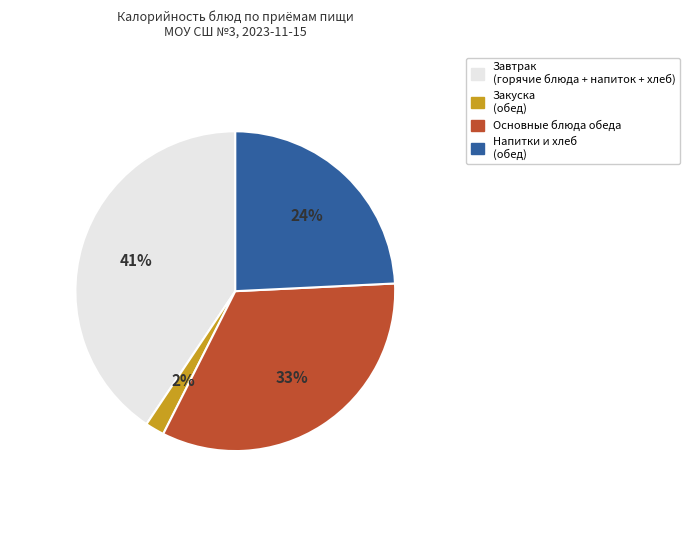

Is there any slice that represents more than half of the pie?

No